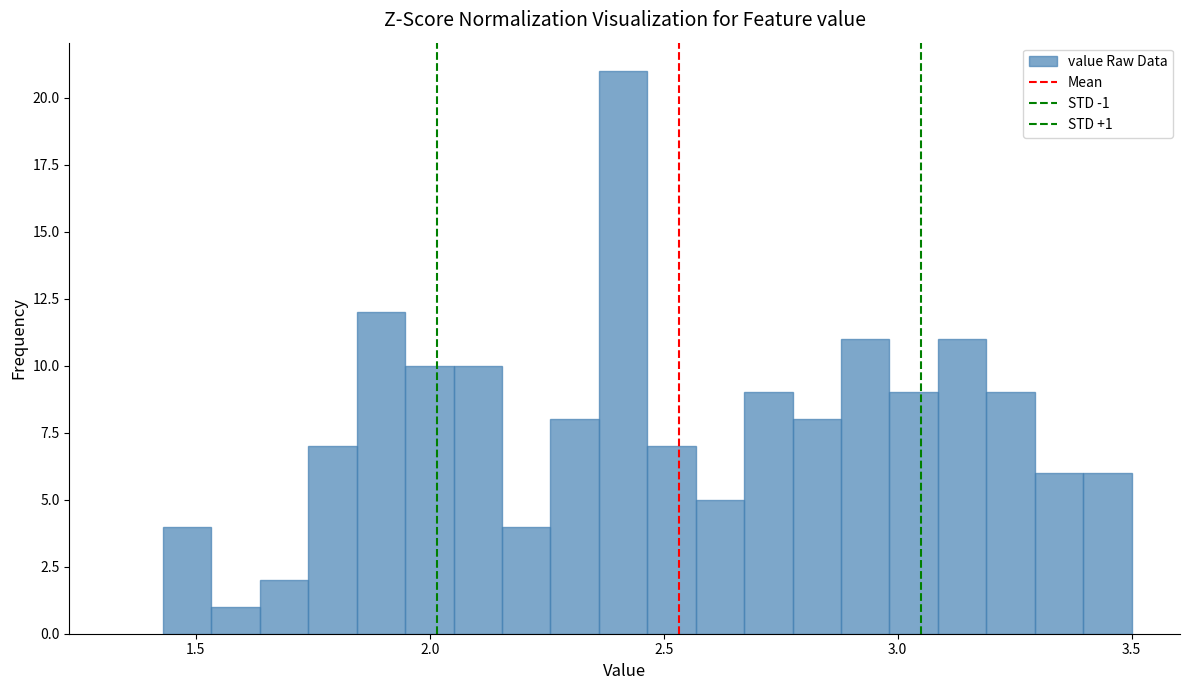

Around what value on the x-axis is the tallest bar? Give the approximate position of its centre, as read against the axis.

2.40